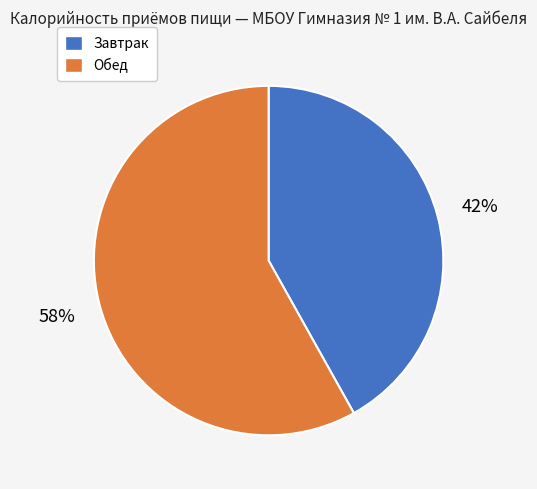

Is it true that Завтрак is 36% of the pie?

False